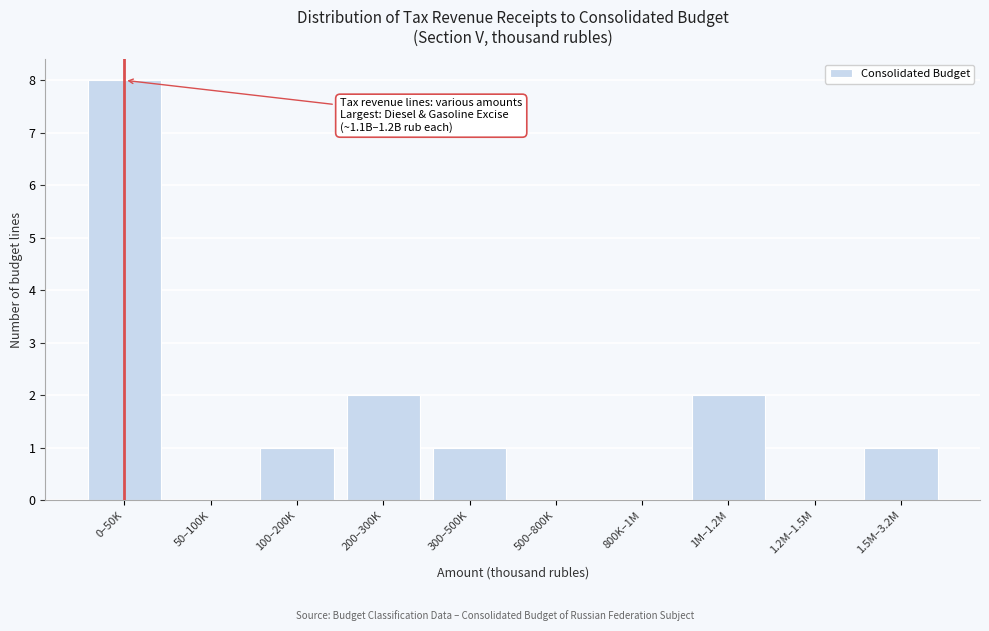

Reading left to right, transcribe all the data shown in this chart.

0–50K=8	50–100K=0	100–200K=1	200–300K=2	300–500K=1	500–800K=0	800K–1M=0	1M–1.2M=2	1.2M–1.5M=0	1.5M–3.2M=1